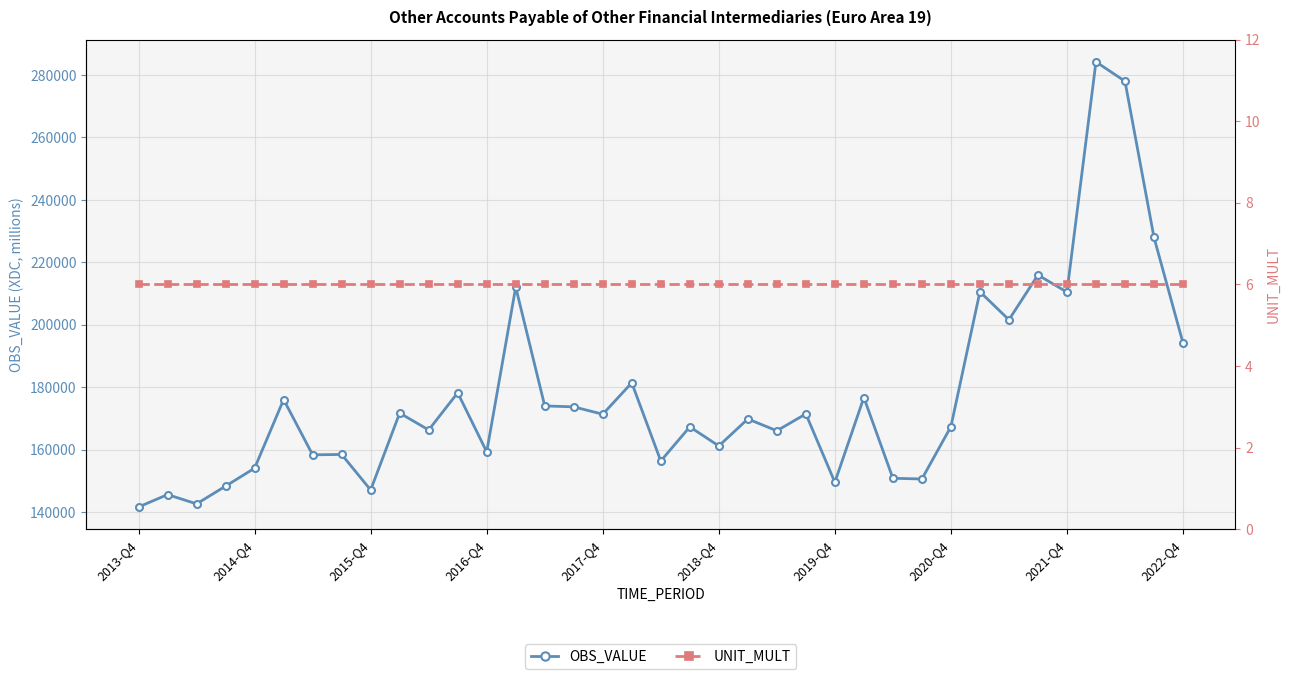

True or false: UNIT_MULT and OBS_VALUE cross at least once.

False